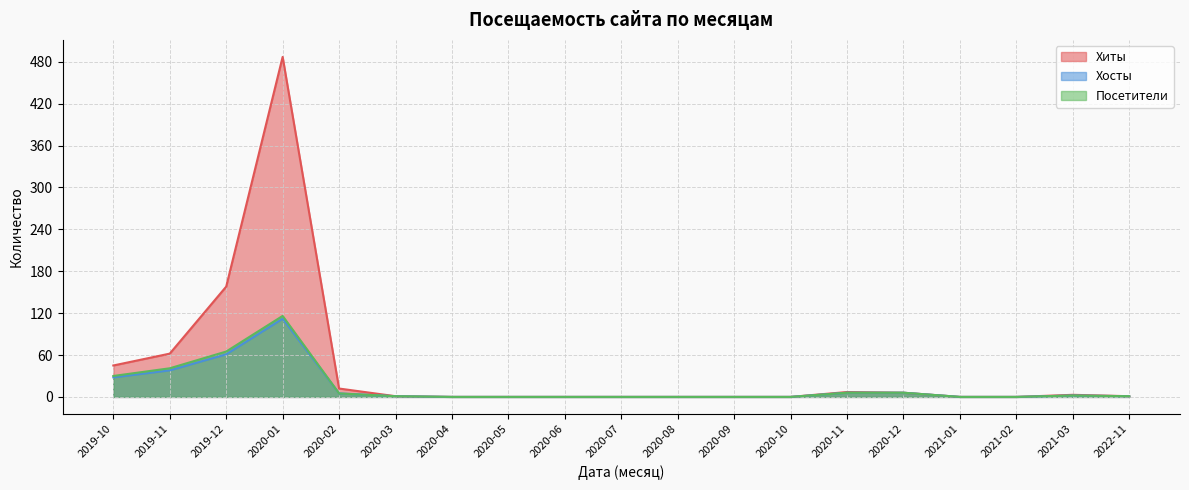

What is the label of the 3rd point from the left?

2019-12